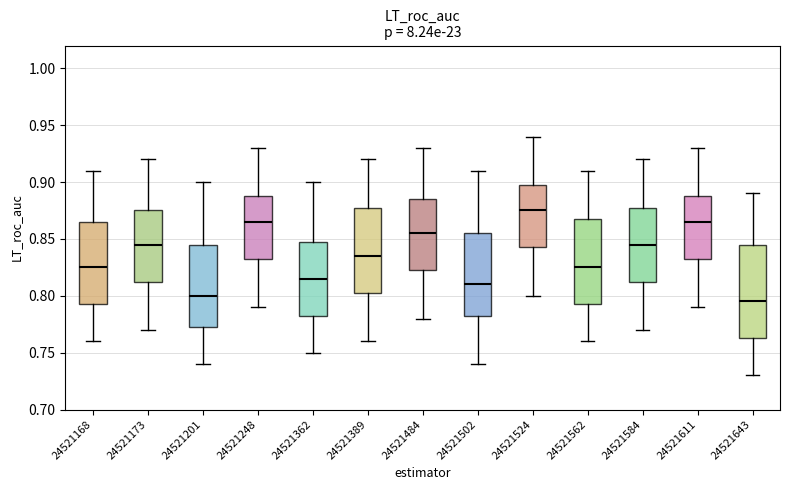

Where does the upper whisker of the box at x = 24521201 end on the y-axis? The values are not printed on the chart, so give them approximately, as read against the axis.

0.900